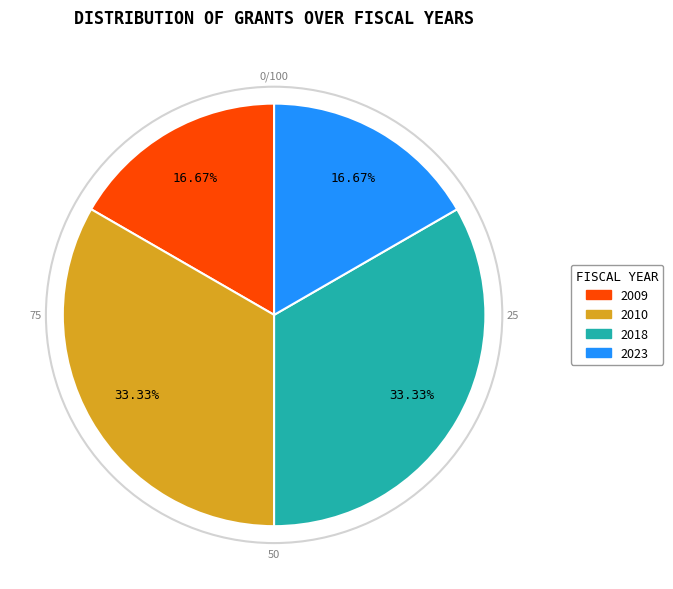

Is there a majority slice in this chart?

No